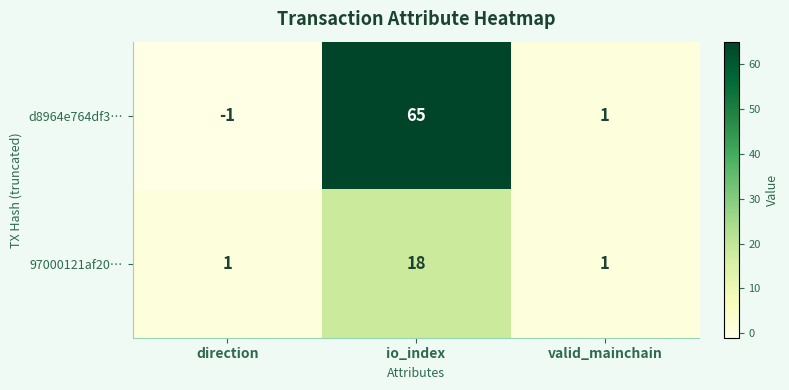

The d8964e764df3… series shows 65 at io_index. True or false?

True